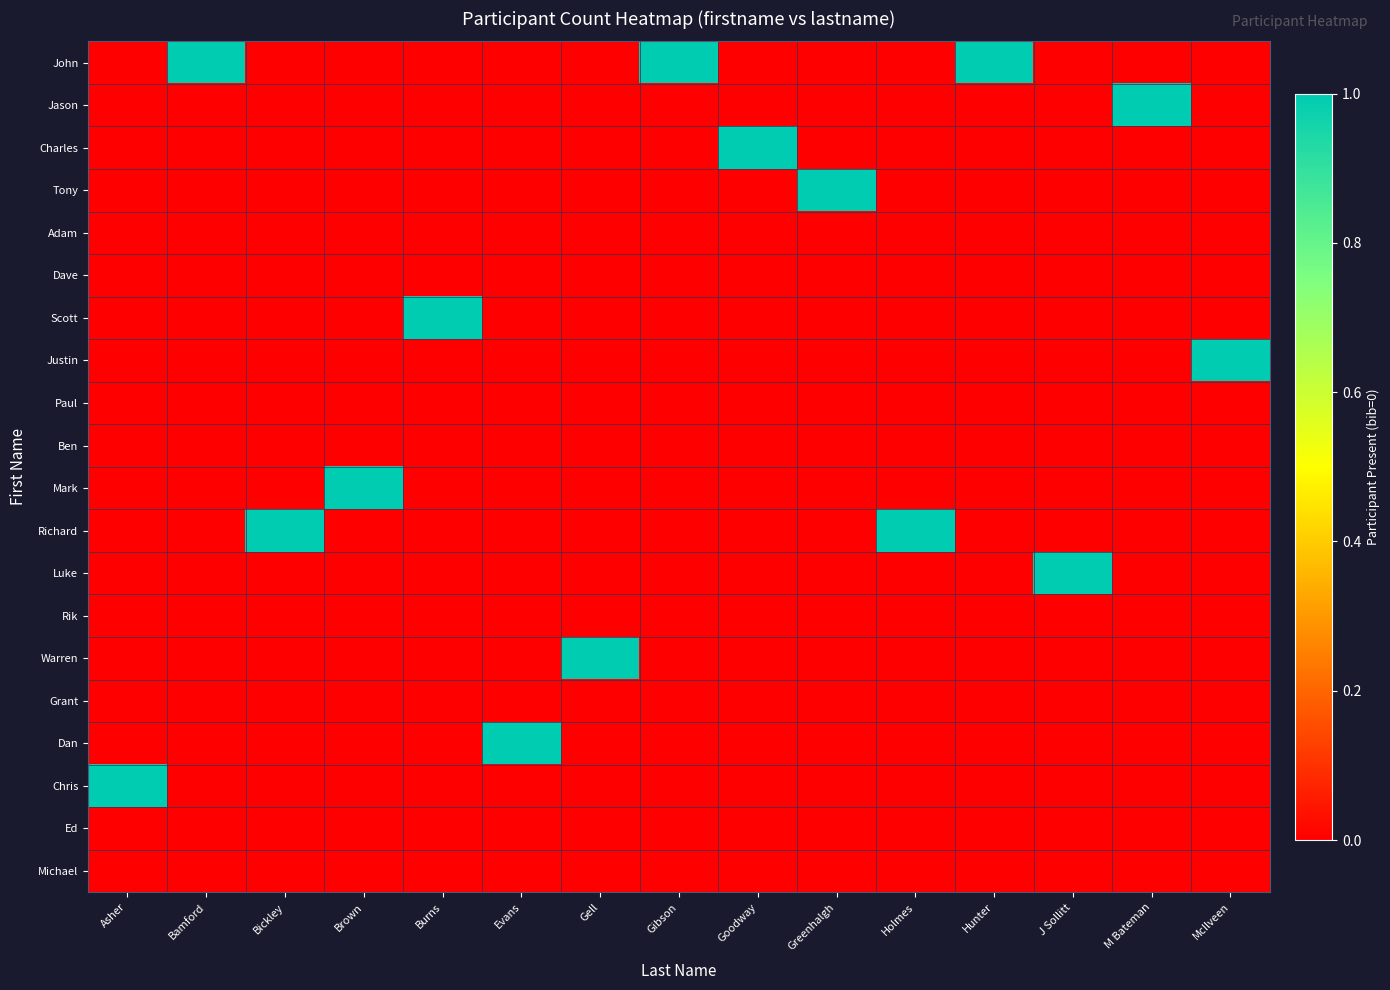

What is the total value across all series at Goodway?

1